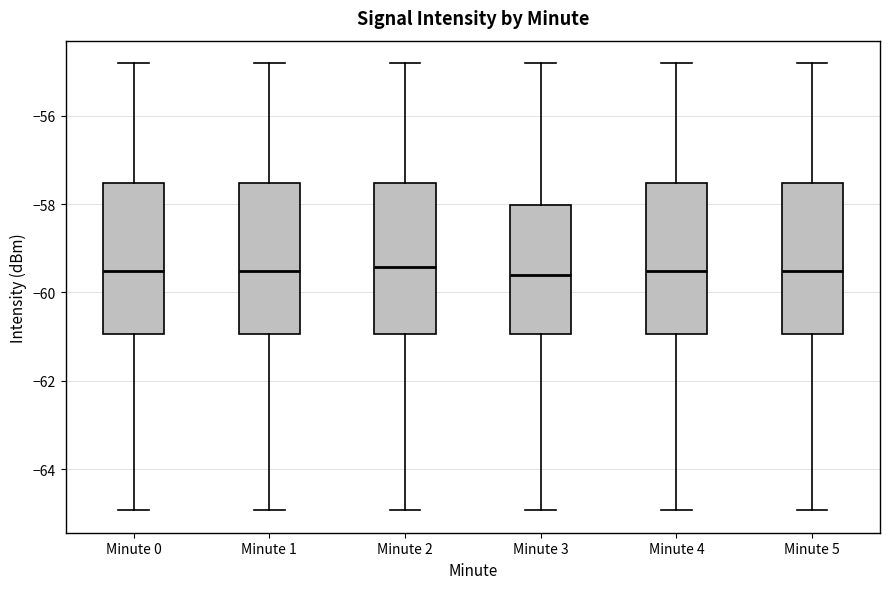

Reading left to right, read every box against the y-axis: the position of its median line, the range the box covers, and the ends of its whiskers. The values are not printed on the chart, so give them approximately, as read against the axis.

Minute 0: median -59.6, box -61.0 to -57.6, whiskers -65.0 to -54.8
Minute 1: median -59.6, box -61.0 to -57.6, whiskers -65.0 to -54.8
Minute 2: median -59.4, box -61.0 to -57.6, whiskers -65.0 to -54.8
Minute 3: median -59.6, box -61.0 to -58.0, whiskers -65.0 to -54.8
Minute 4: median -59.6, box -61.0 to -57.6, whiskers -65.0 to -54.8
Minute 5: median -59.6, box -61.0 to -57.6, whiskers -65.0 to -54.8